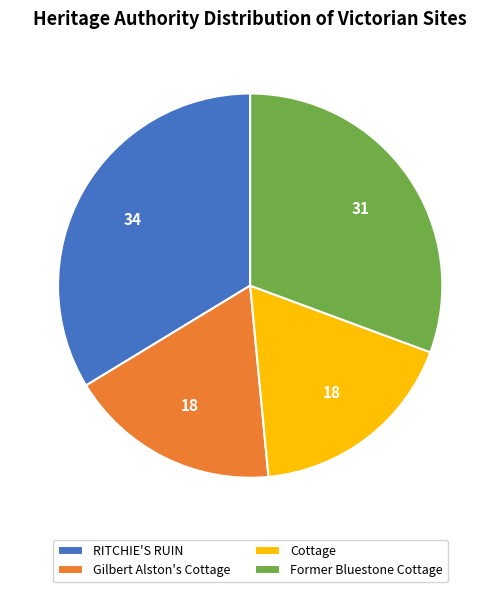

Which slice is the largest?

RITCHIE'S RUIN